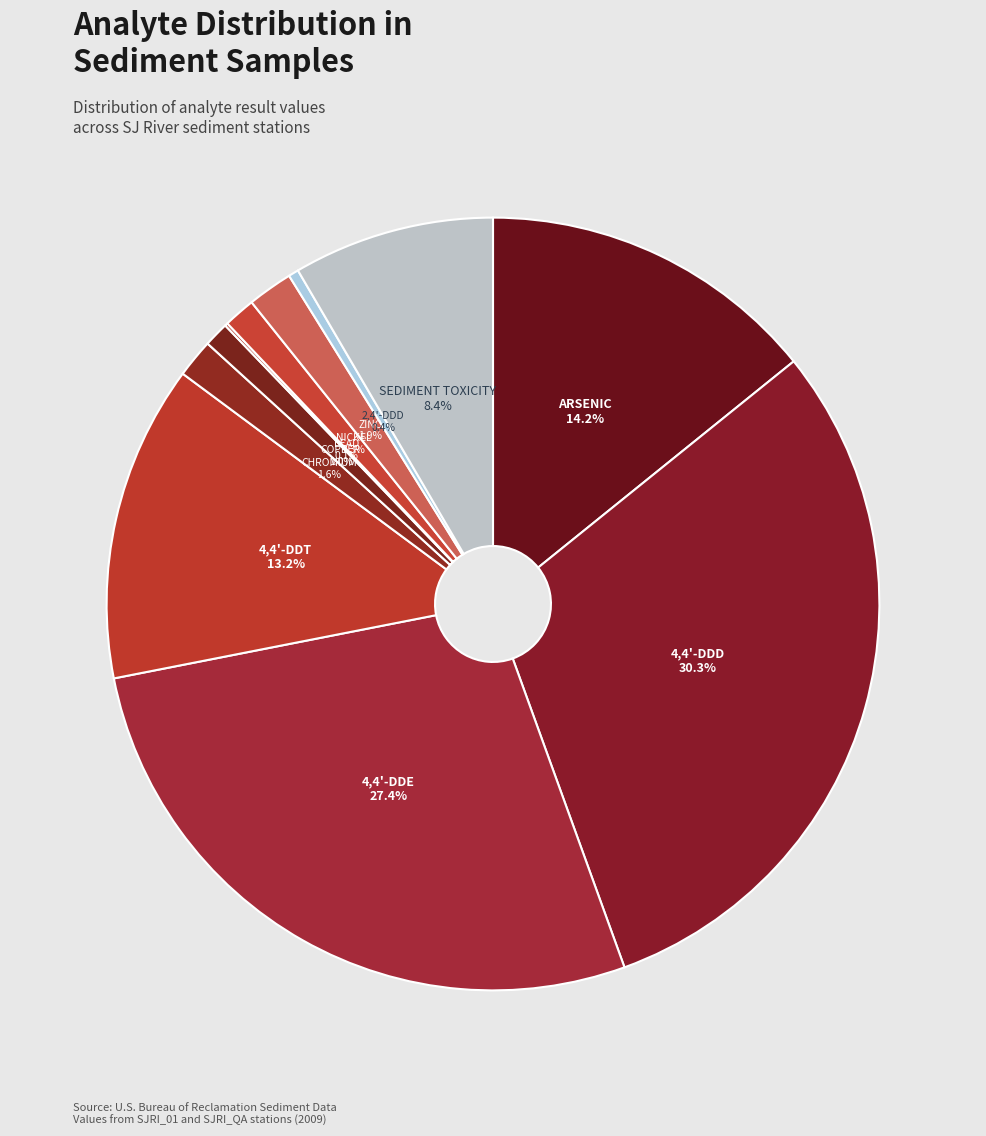

To the nearest percent, what is the average slice percentage?

9%